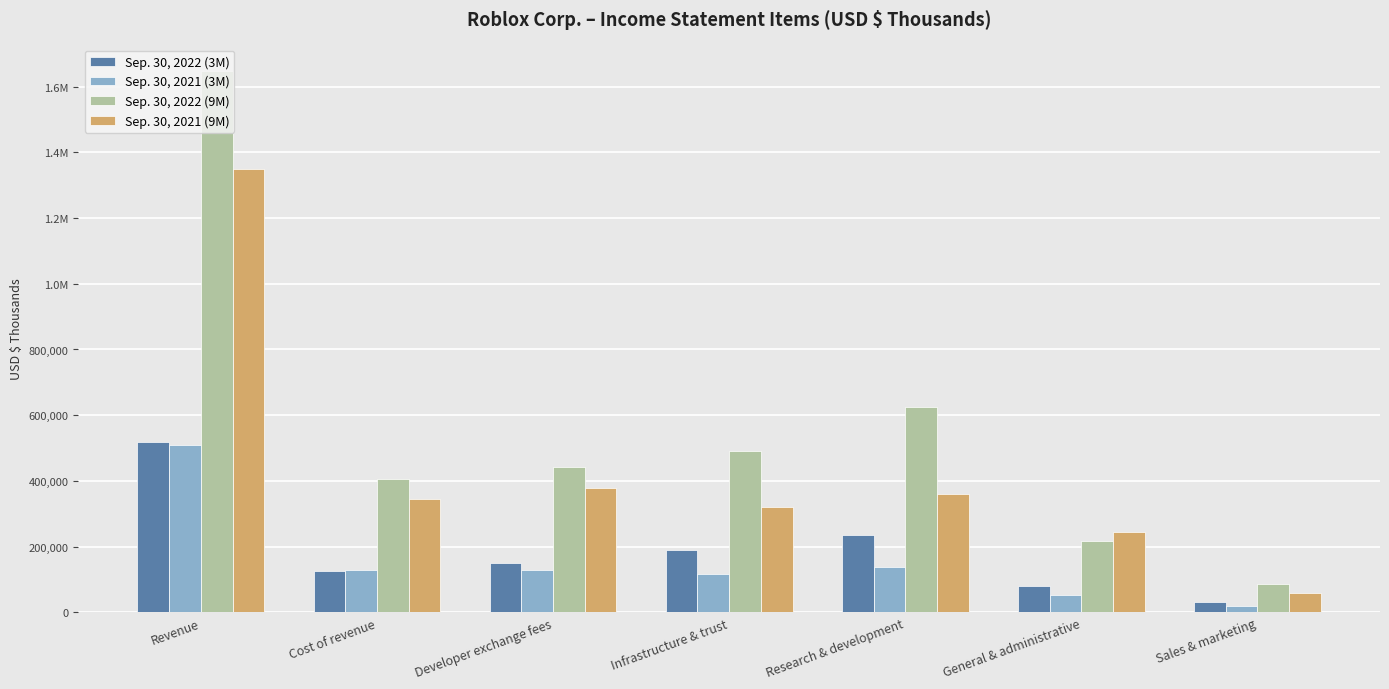

What are all the series names shown in the legend?

Sep. 30, 2022 (3M), Sep. 30, 2021 (3M), Sep. 30, 2022 (9M), Sep. 30, 2021 (9M)